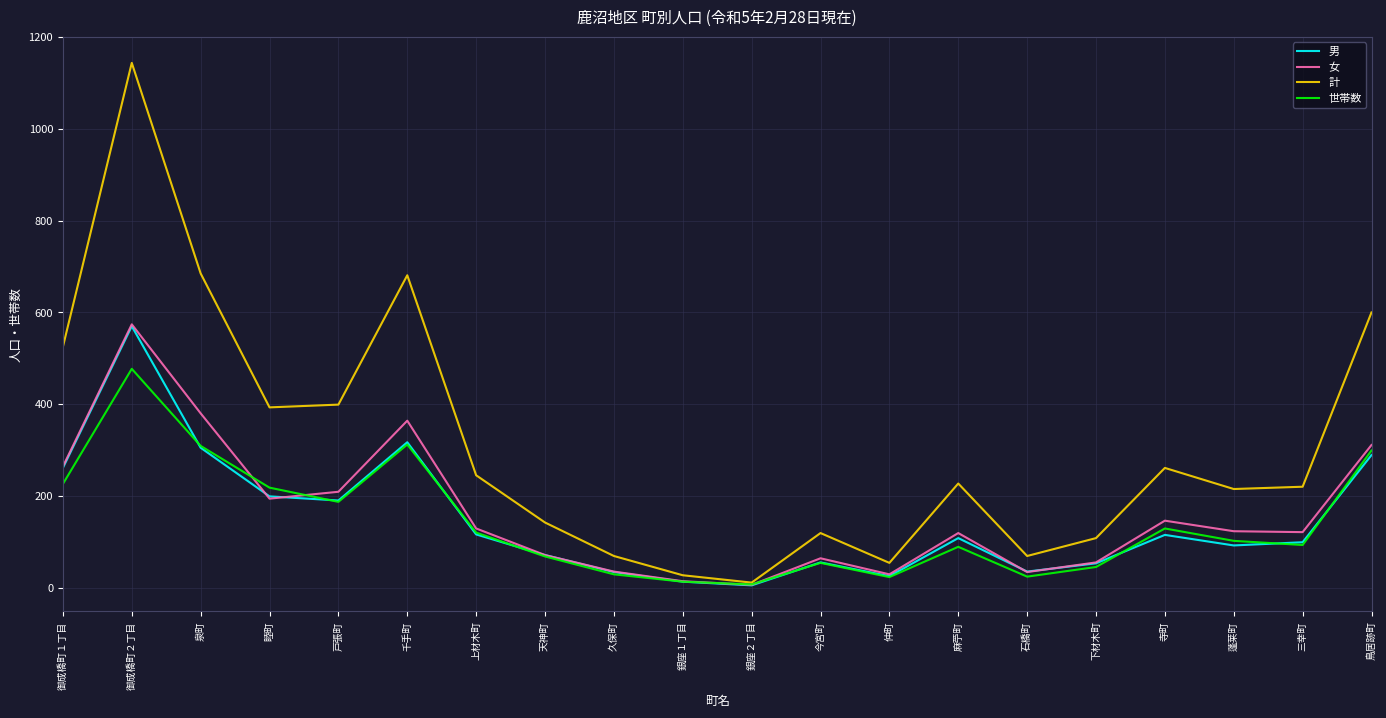

True or false: 女 has a value of 55 at 下材木町.

True